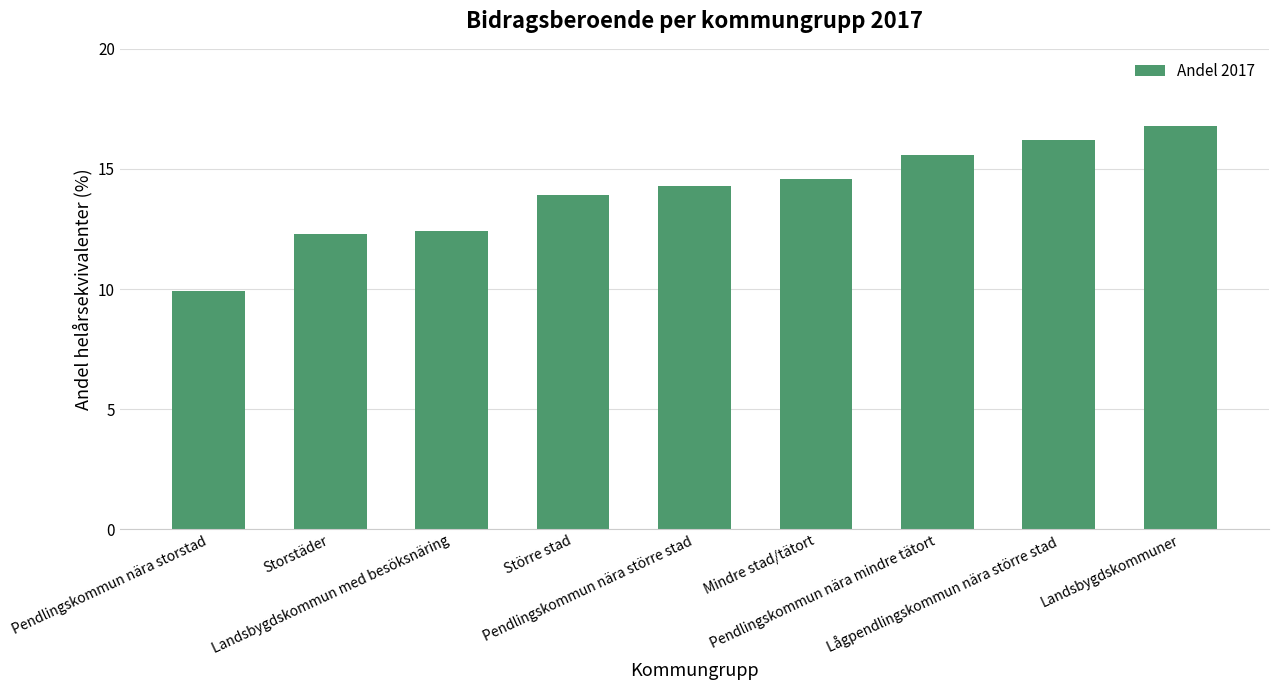

What is the value of the 1st bar from the left?

9.9